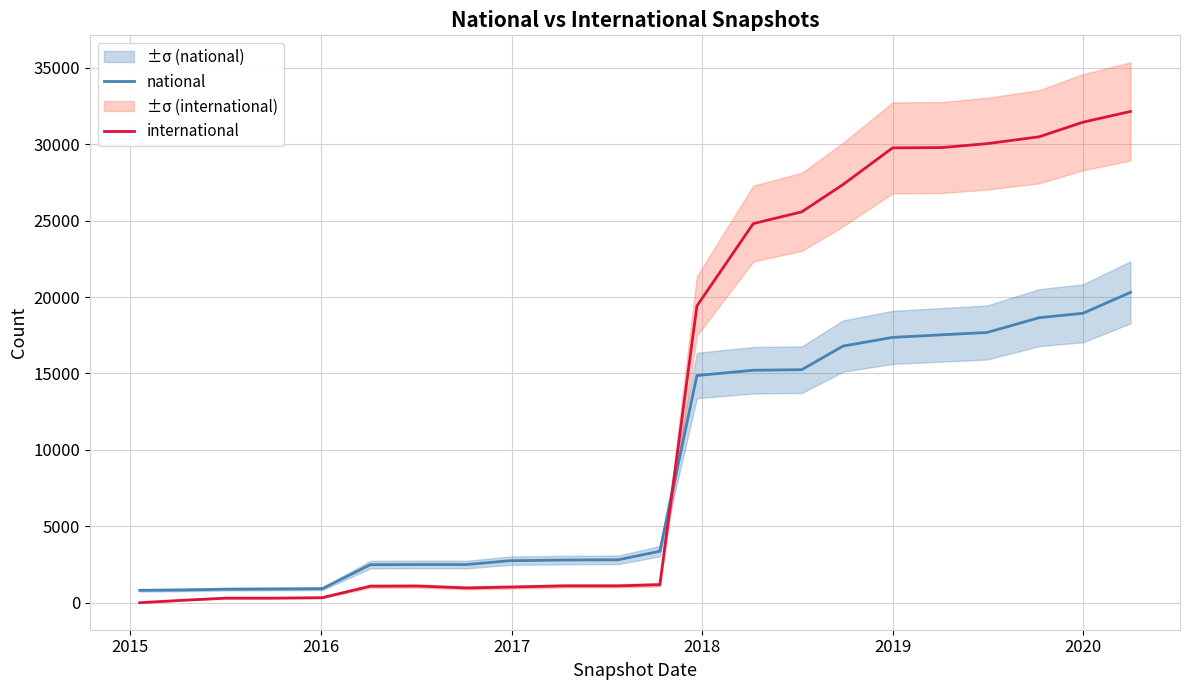

What is the lowest value of the national series?

810